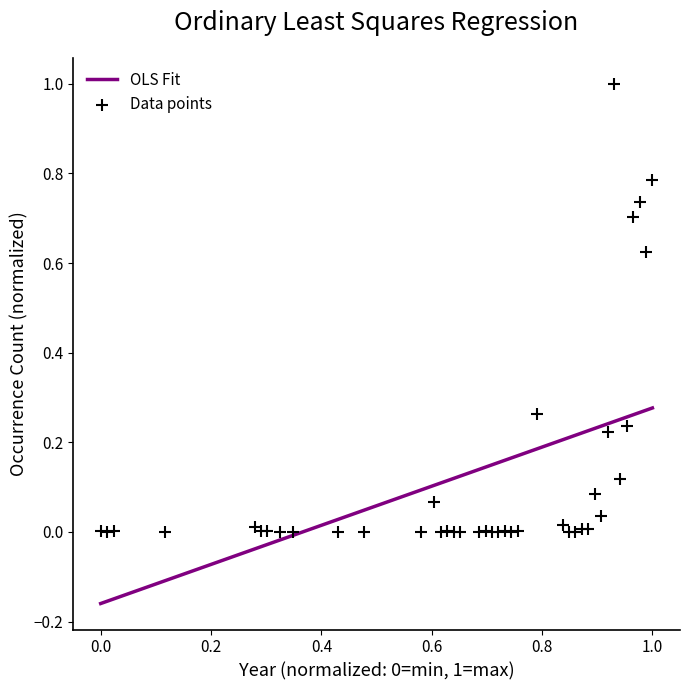

What is the range of Y values (max minus min)?

1.0